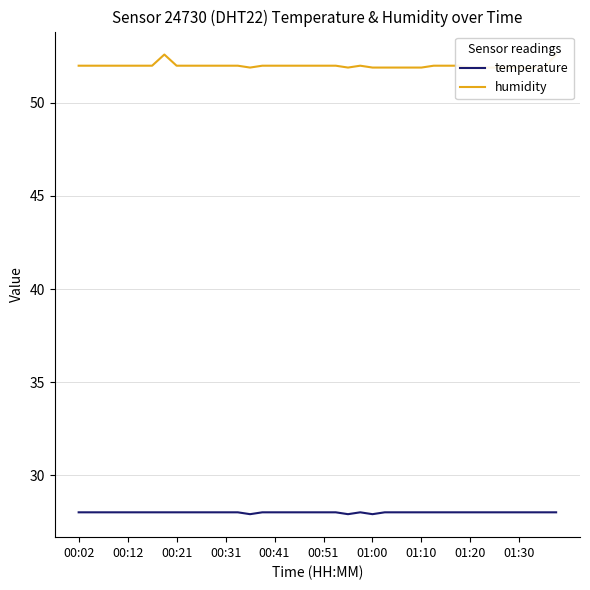

Where is the first local maximum for temperature?

23